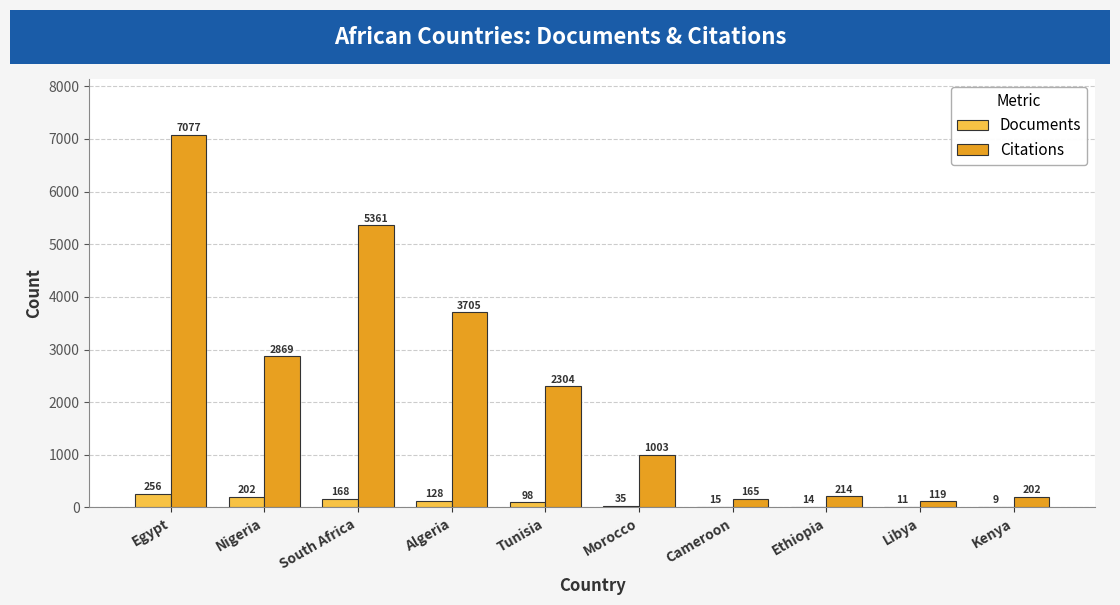

Reading right to left, list all the values displayed in this chart.

Documents: 9	11	14	15	35	98	128	168	202	256
Citations: 202	119	214	165	1003	2304	3705	5361	2869	7077